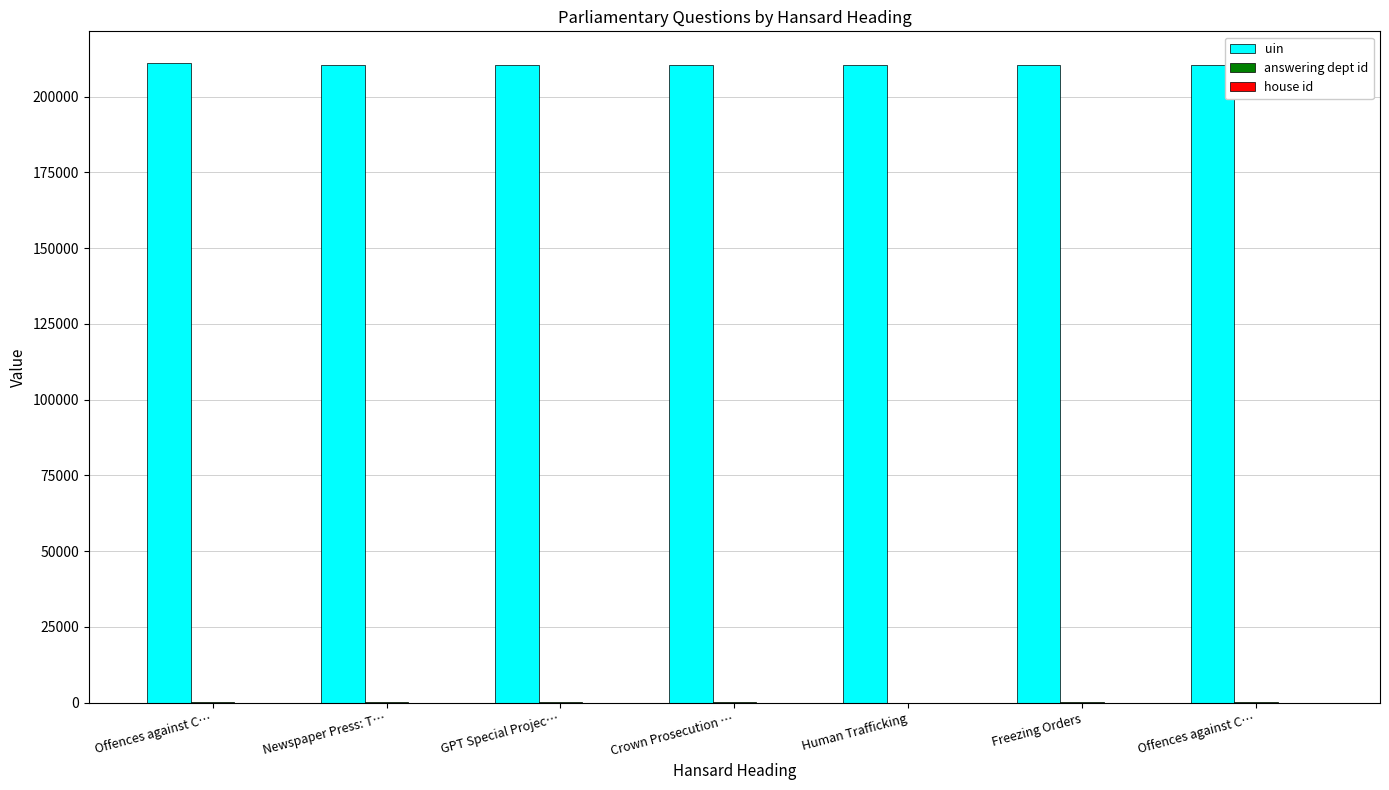

True or false: uin has a value of 128009 at Human Trafficking.

False